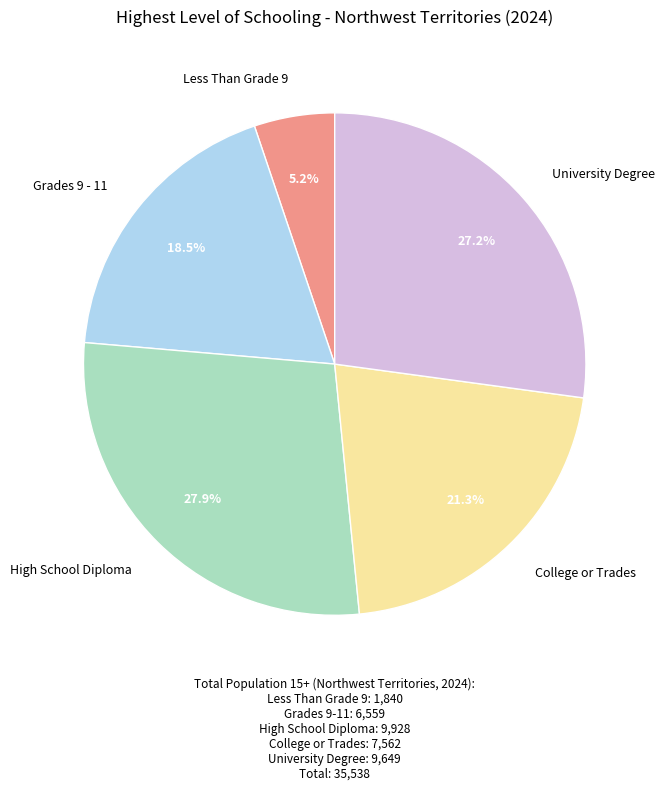

To the nearest percent, what is the combined percentage of Less Than Grade 9 and College or Trades?

26%